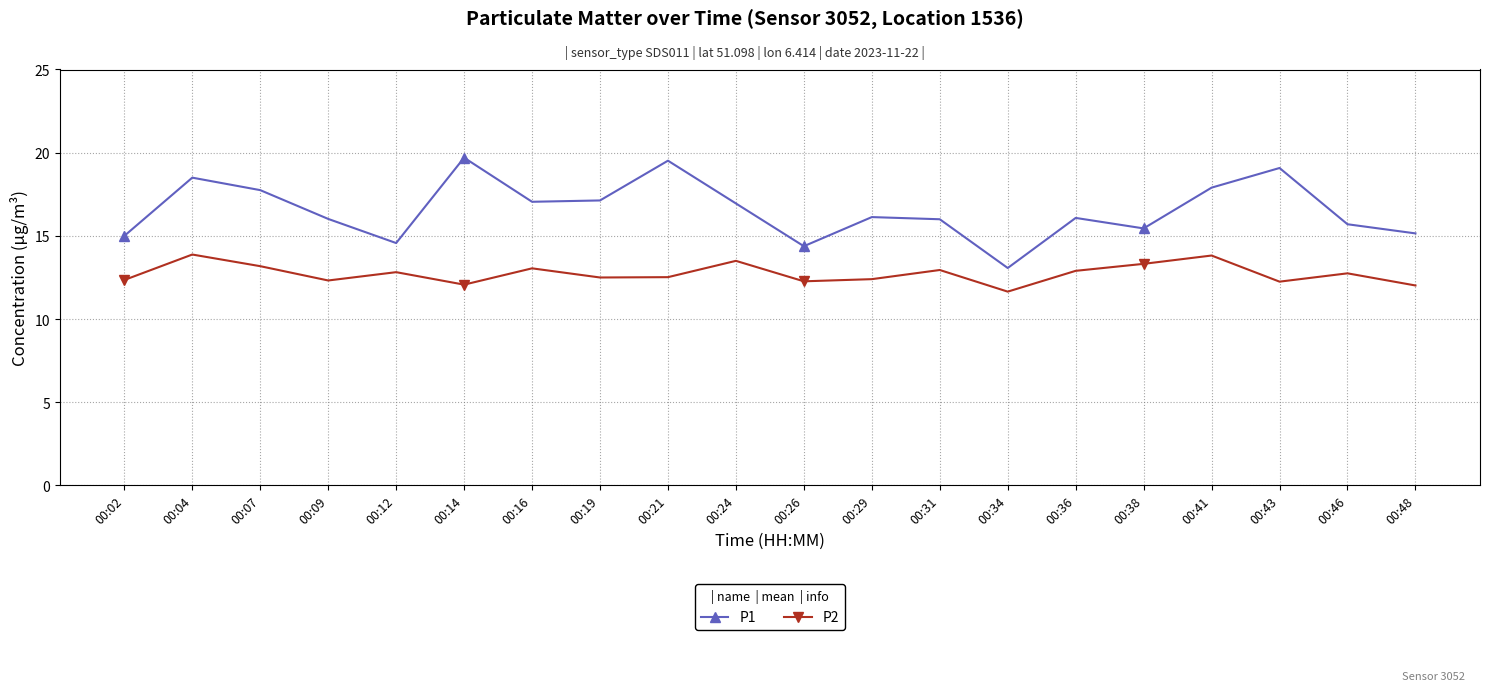

True or false: P1 and P2 intersect in this chart.

False